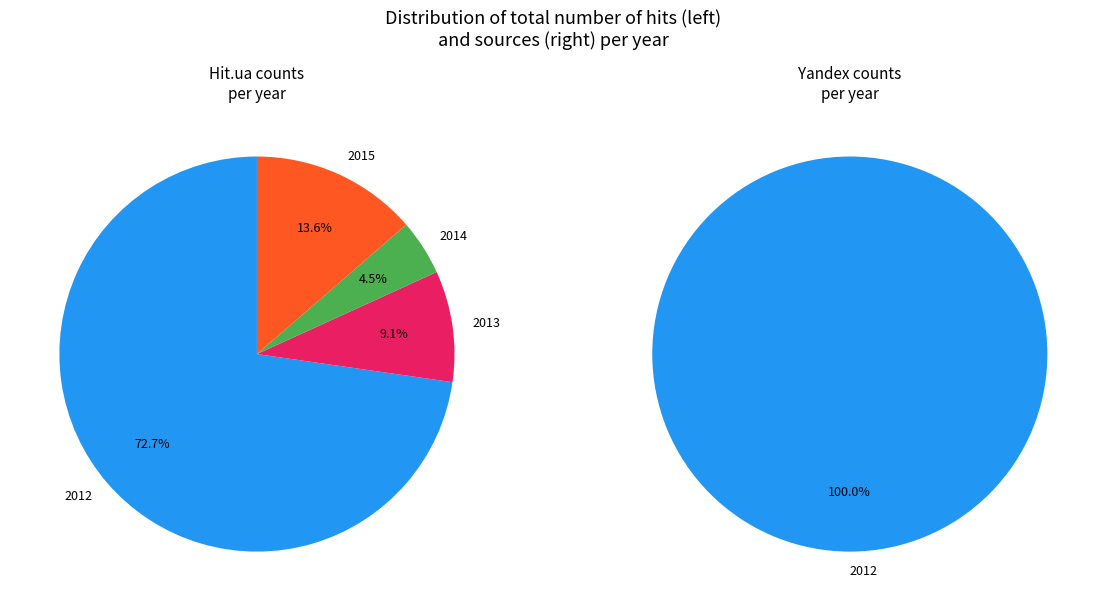

Does 2014-07-01 represent more than half of the total?

No